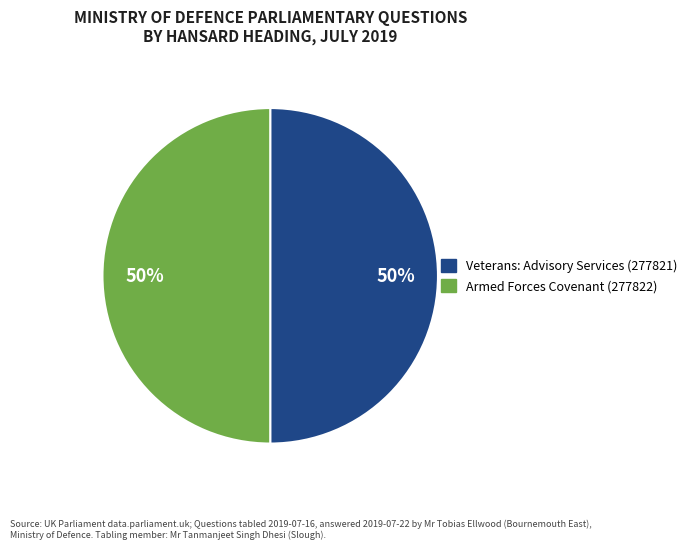

To the nearest percent, what portion does Armed Forces Covenant (277822) represent?

50%